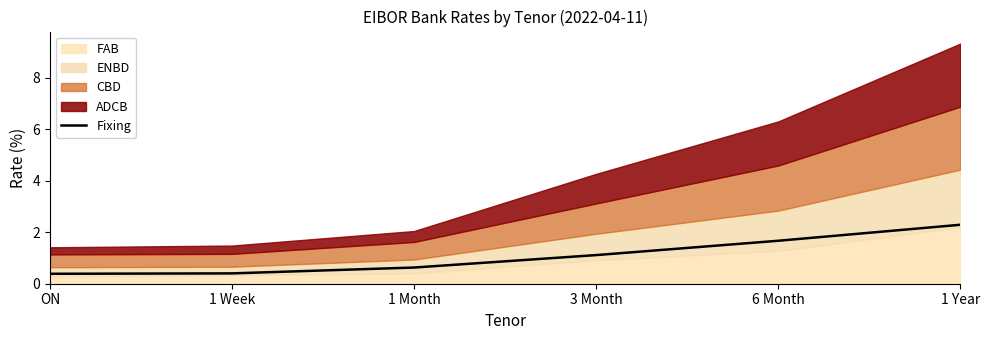

What is the sum of all values?

6.5